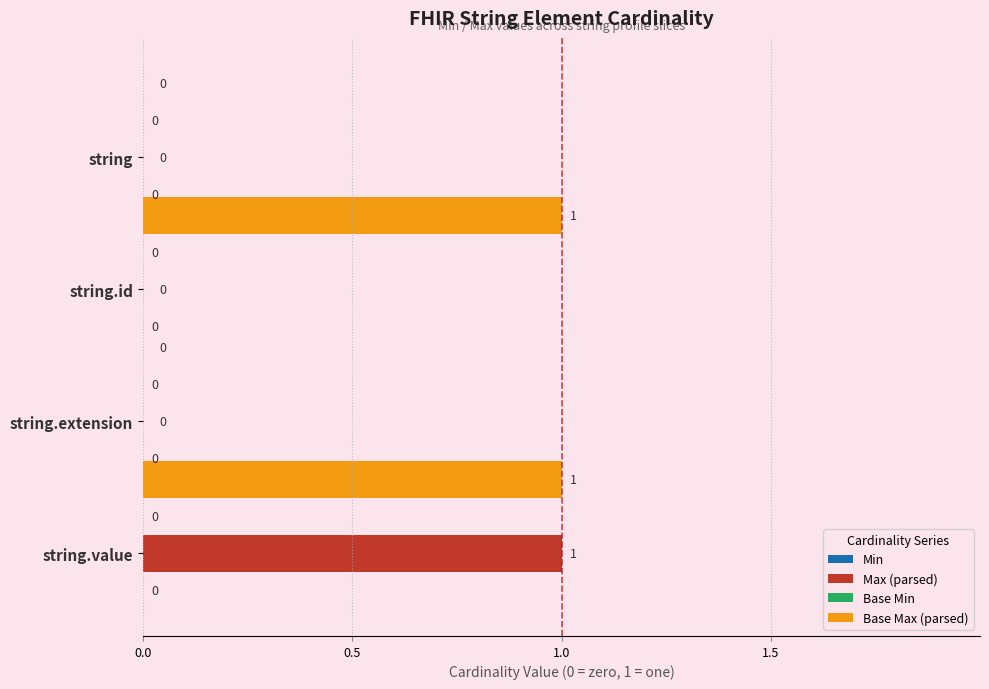

How many positive values does the Base Max (parsed) series have?

2